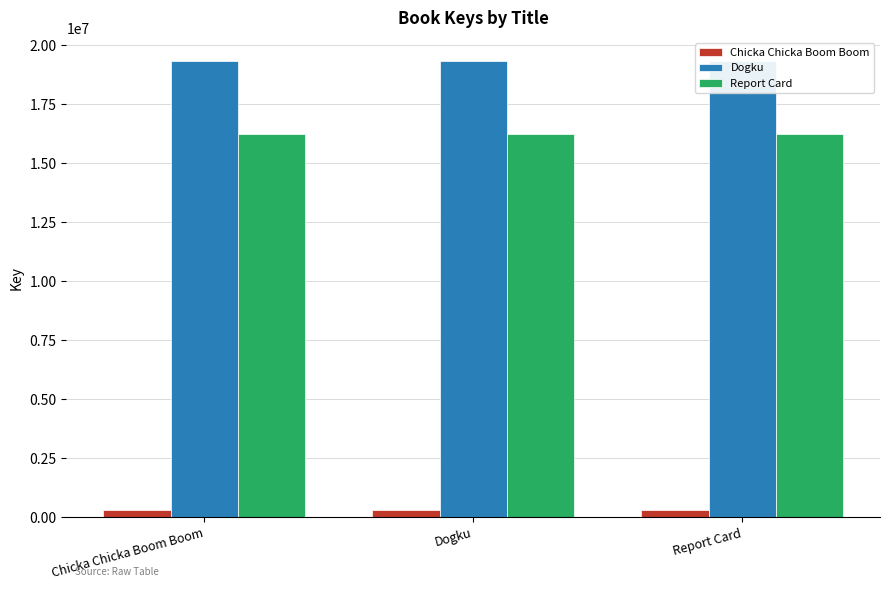

What value does the Chicka Chicka Boom Boom series have at Chicka Chicka Boom Boom?

324649